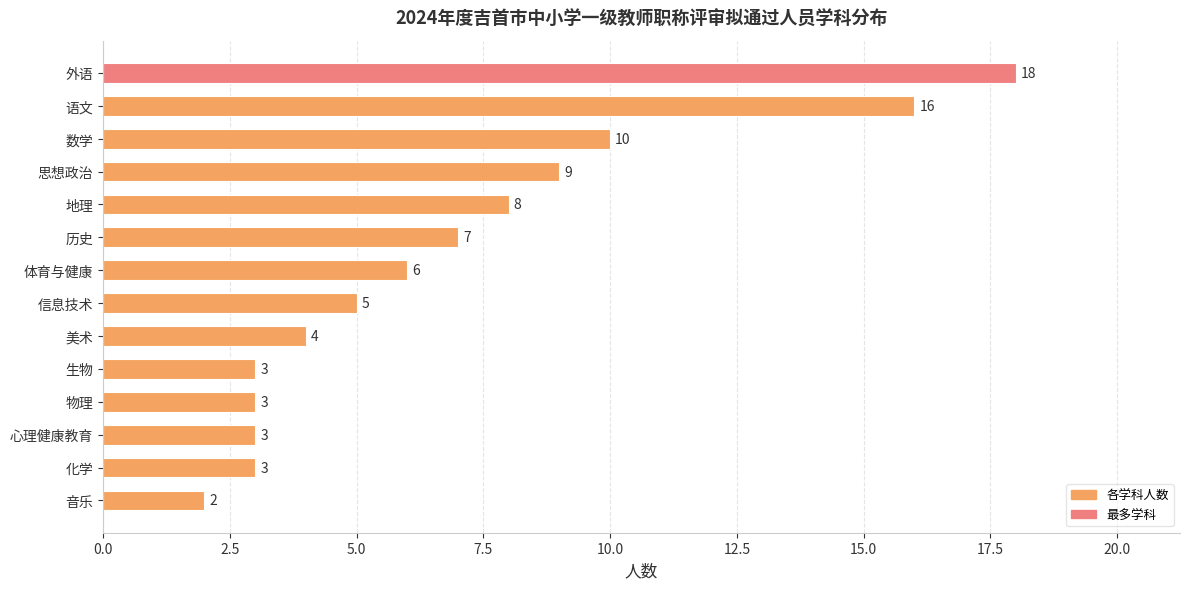

Which category has the lowest value across all series?

音乐